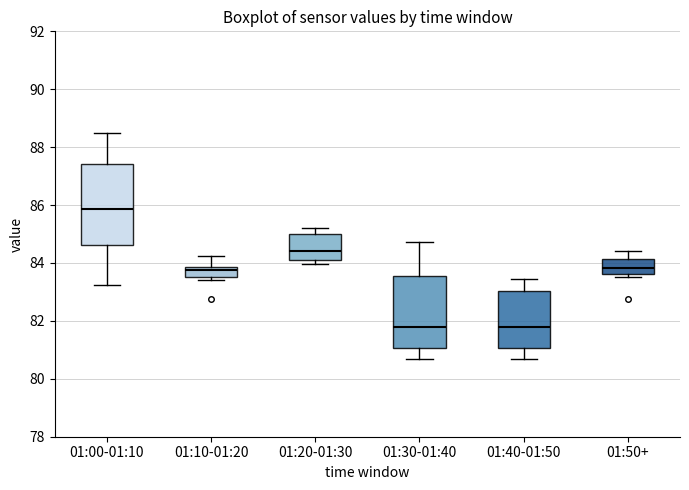

Reading left to right, transcribe this box plot: for each box, give where its median line is, the range the box spans, and where its two whiskers end, as read against the y-axis. The values are not printed on the chart, so give them approximately, as read against the axis.

01:00-01:10: median 85.8, box 84.6 to 87.4, whiskers 83.2 to 88.4
01:10-01:20: median 83.8 (just below the box's upper edge), box 83.6 to 83.8, whiskers 83.4 to 84.2
01:20-01:30: median 84.4, box 84.2 to 85.0, whiskers 84.0 to 85.2
01:30-01:40: median 81.8, box 81.0 to 83.6, whiskers 80.8 to 84.8
01:40-01:50: median 81.8, box 81.0 to 83.0, whiskers 80.8 to 83.4
01:50+: median 83.8, box 83.6 to 84.2, whiskers 83.6 (just below the box's lower edge) to 84.4